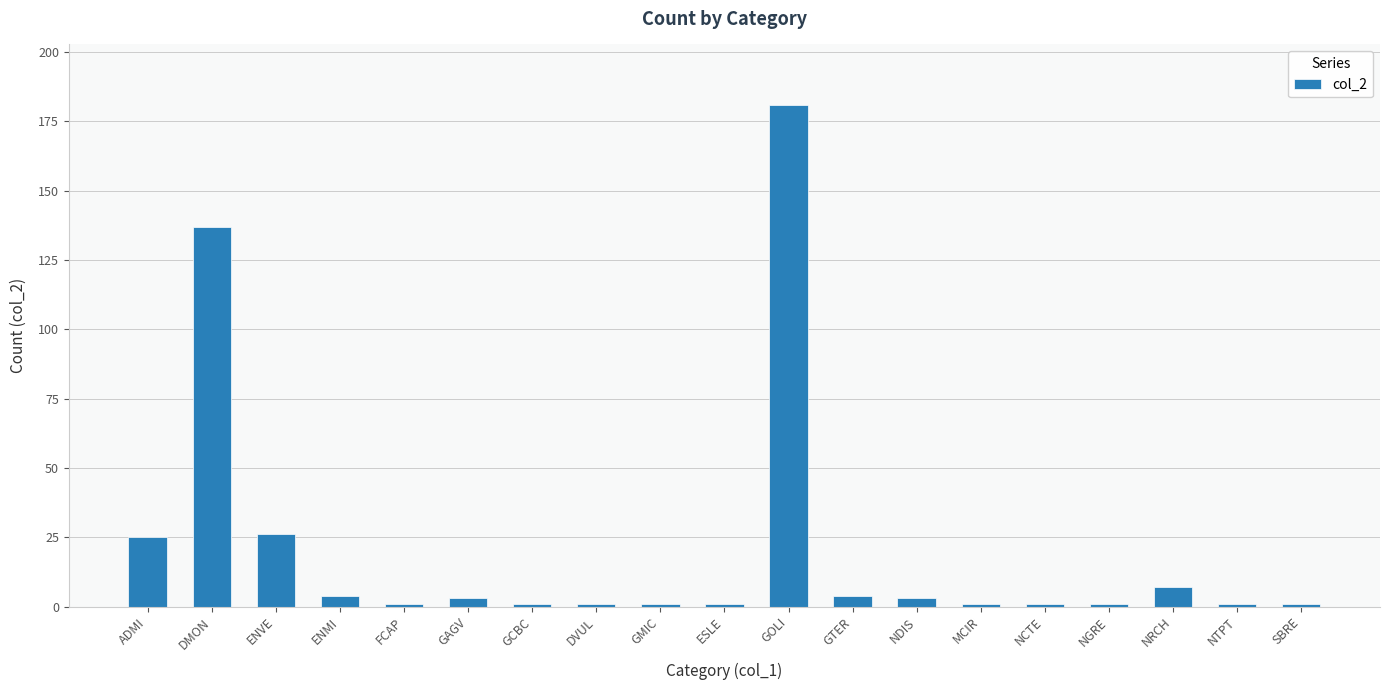

What is the difference between the values at NRCH and DVUL?

6